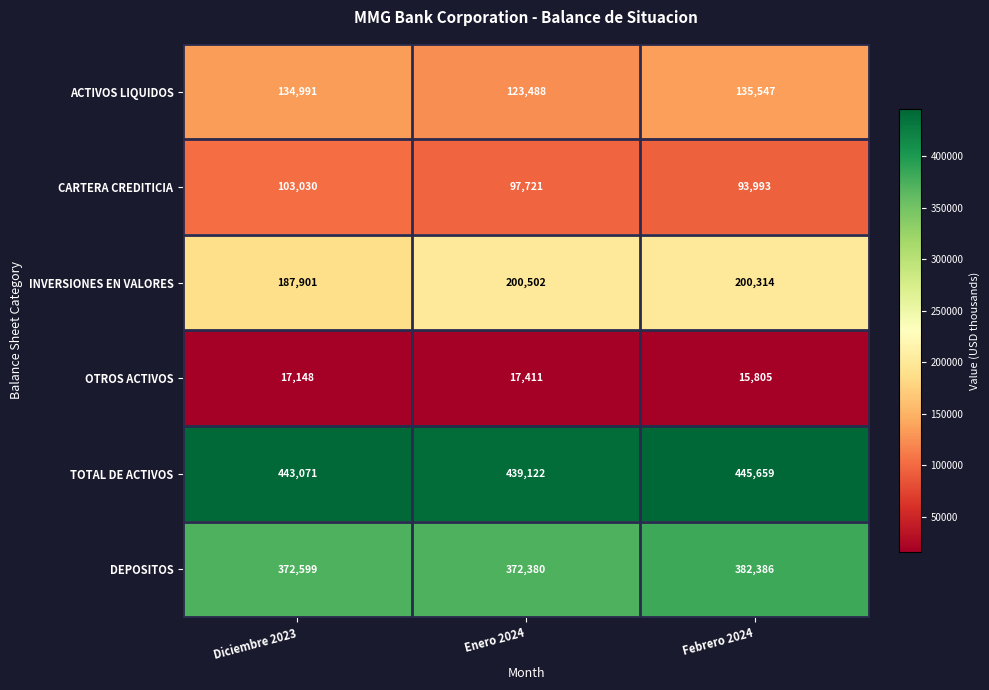

What is the greatest value displayed?

445659